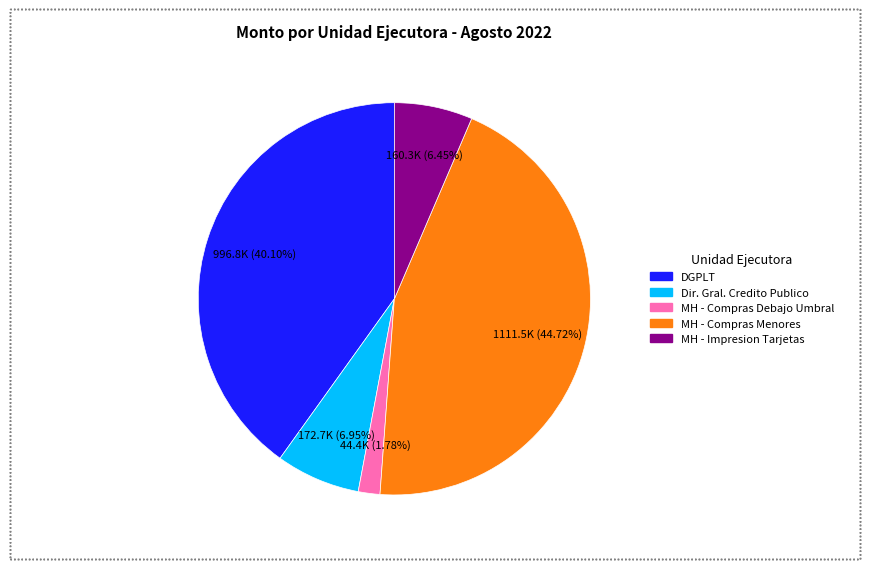

To the nearest percent, what is the average slice percentage?

20%